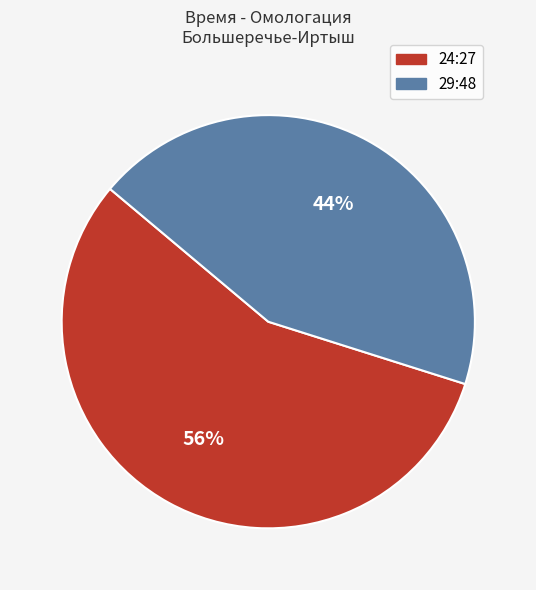

To the nearest percent, what is the combined percentage of 29:48 and 24:27?

100%